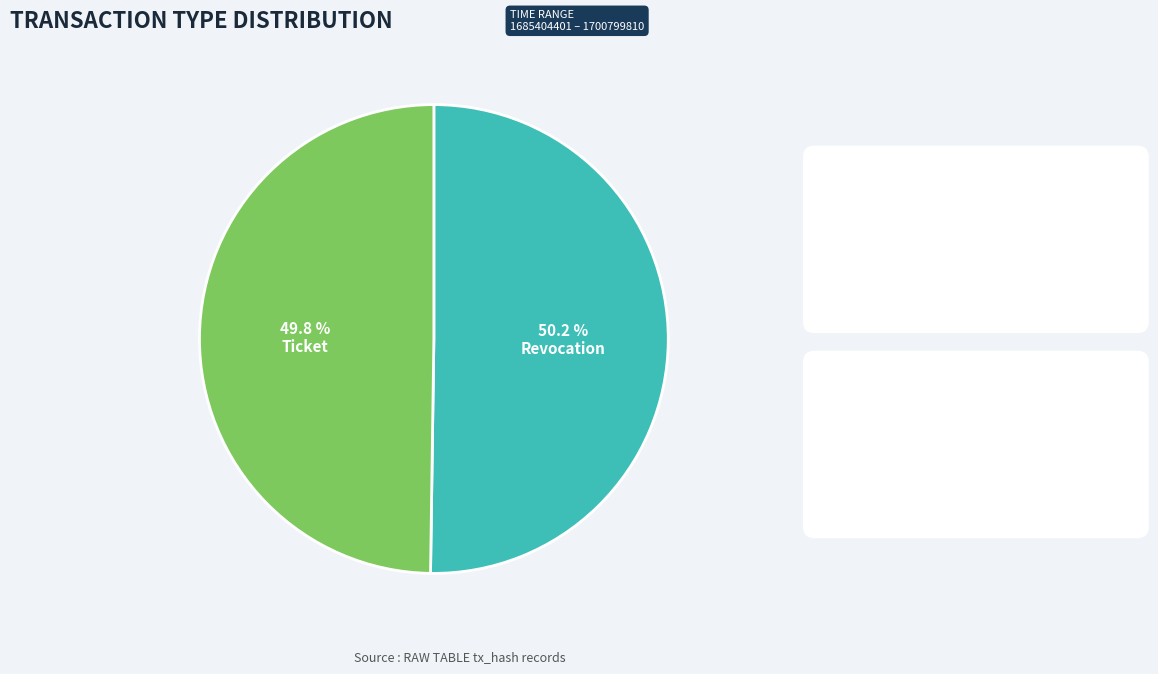

To the nearest percent, what is the average slice percentage?

50%